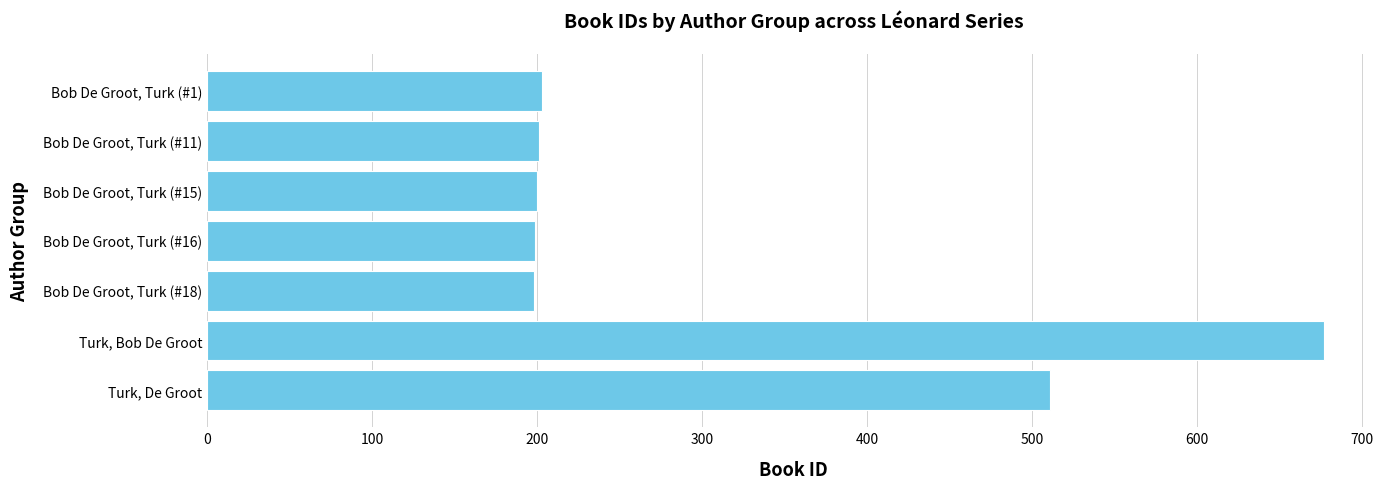

What is the difference between the maximum and second lowest values?

478